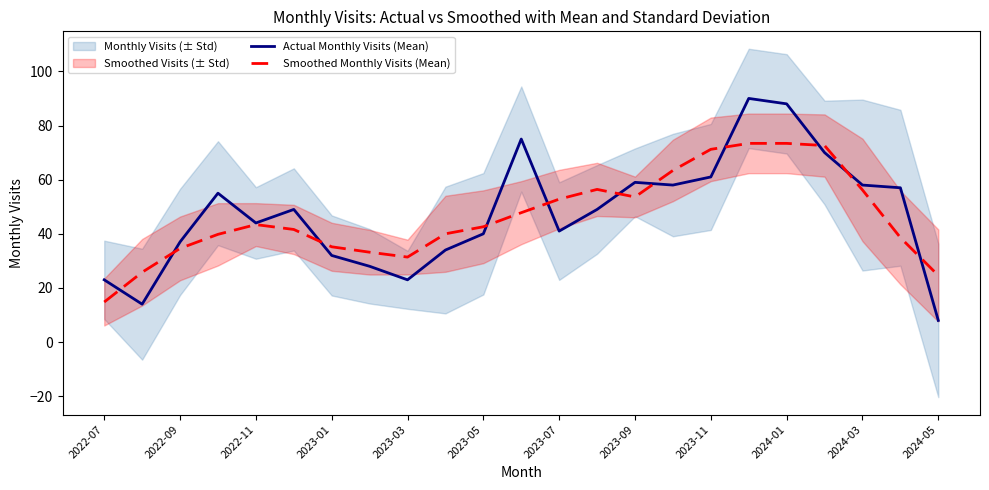

Reading right to left, what are all the values shown in this chart?

Actual Monthly Visits (Mean): 8.0	57.0	58.0	70.0	88.0	90.0	61.0	58.0	59.0	49.0	41.0	75.0	40.0	34.0	23.0	28.0	32.0	49.0	44.0	55.0	37.0	14.0	23.0
Smoothed Monthly Visits (Mean): 24.6	38.6	56.2	72.6	73.4	73.4	71.2	63.4	53.6	56.4	52.8	47.8	42.6	40.0	31.4	33.2	35.2	41.6	43.4	39.8	34.6	25.8	14.8